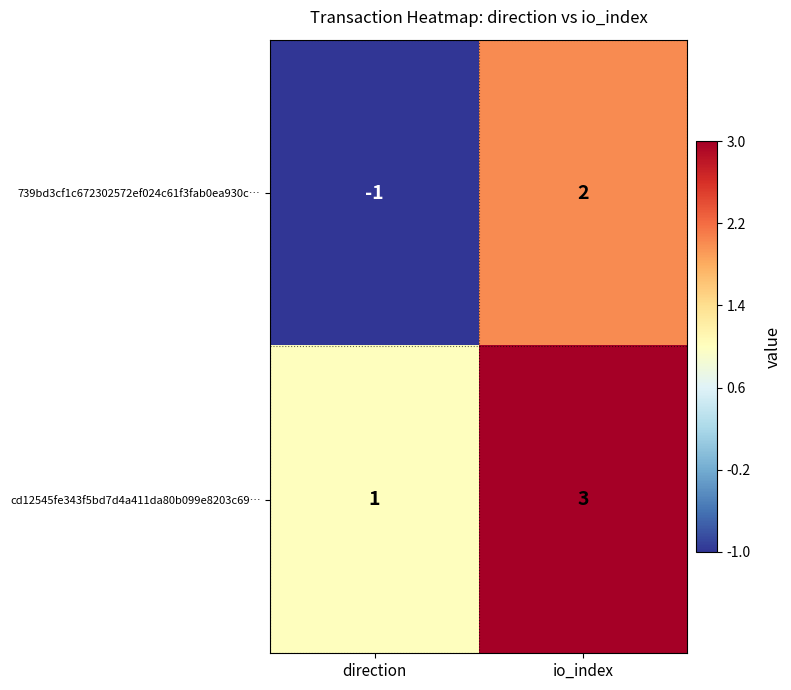

Reading left to right, extract all data points from this chart.

739bd3cf1c672302572ef024c61f3fab0ea930c…: -1	2
cd12545fe343f5bd7d4a411da80b099e8203c69…: 1	3